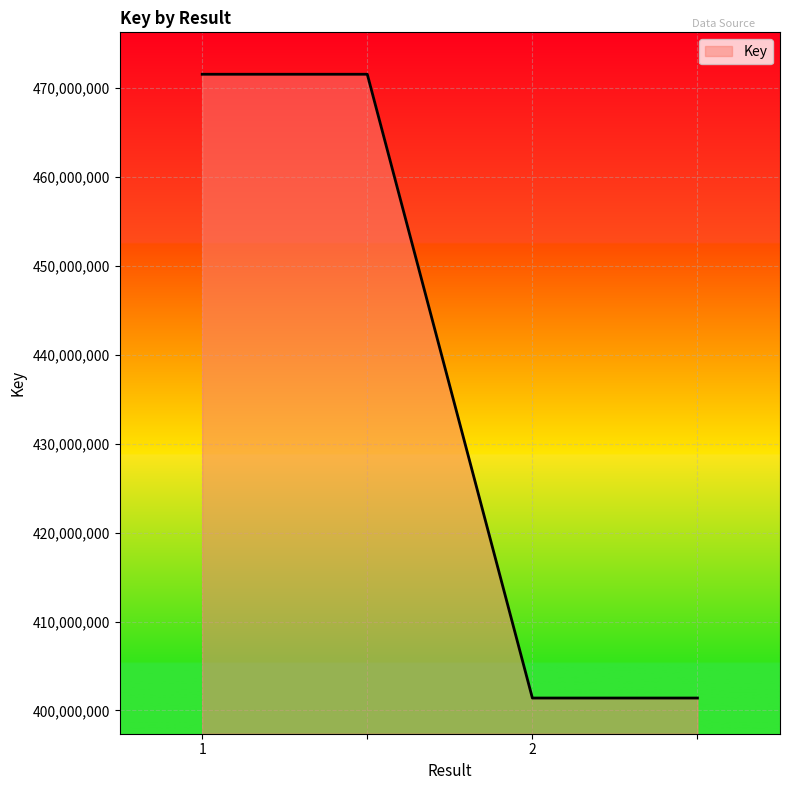

What is the average value?

436479843